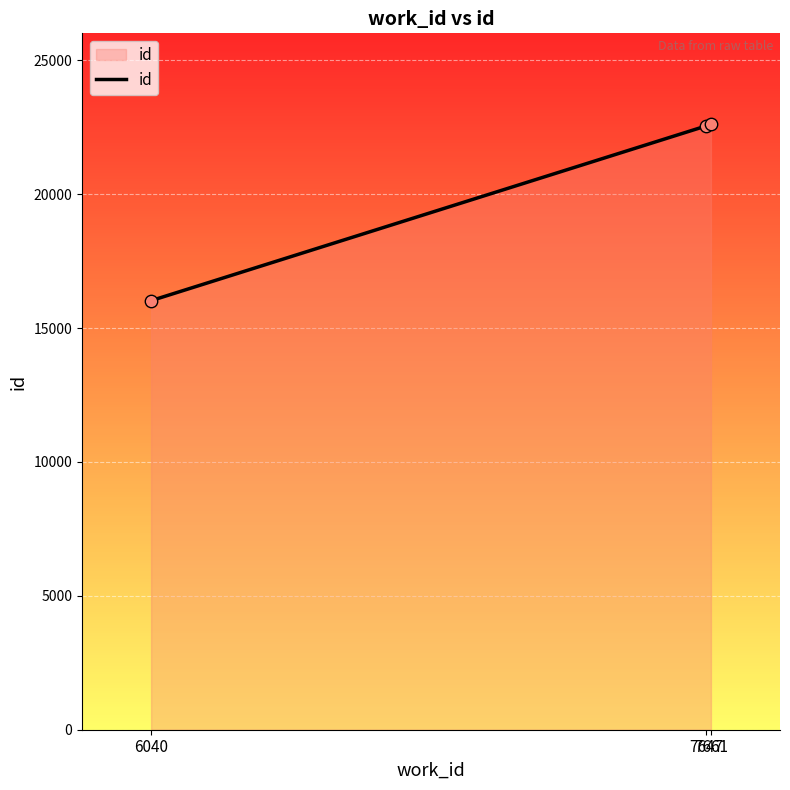

What is the change in value from 6040 to 7647?

+6524